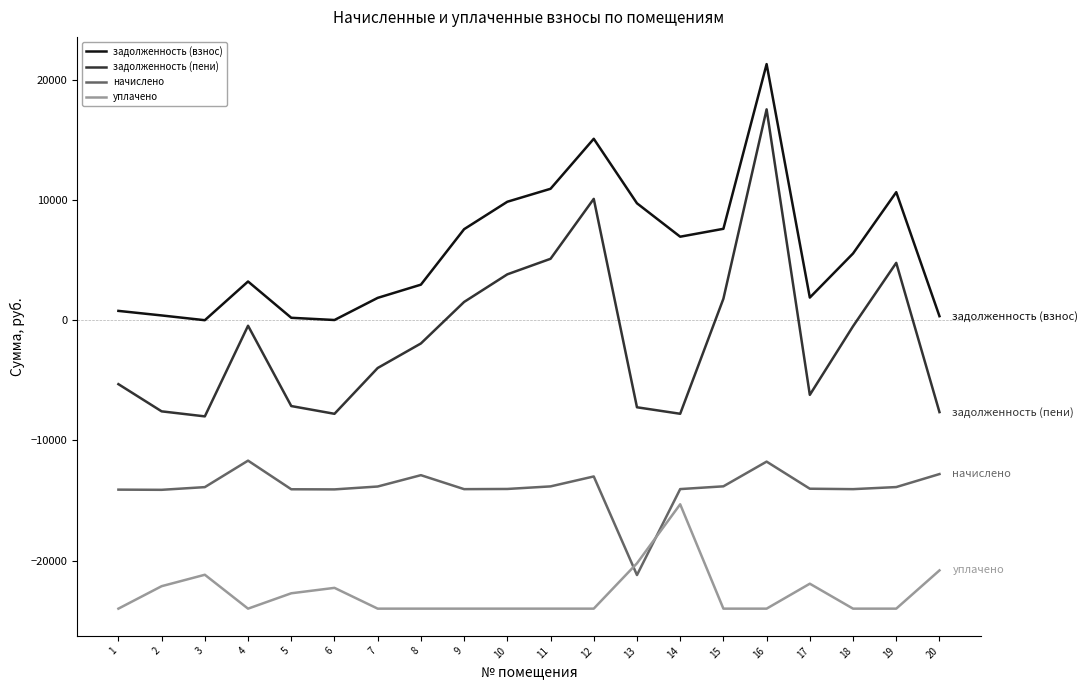

What are all the series names shown in the legend?

задолженность (взнос), задолженность (пени), начислено, уплачено